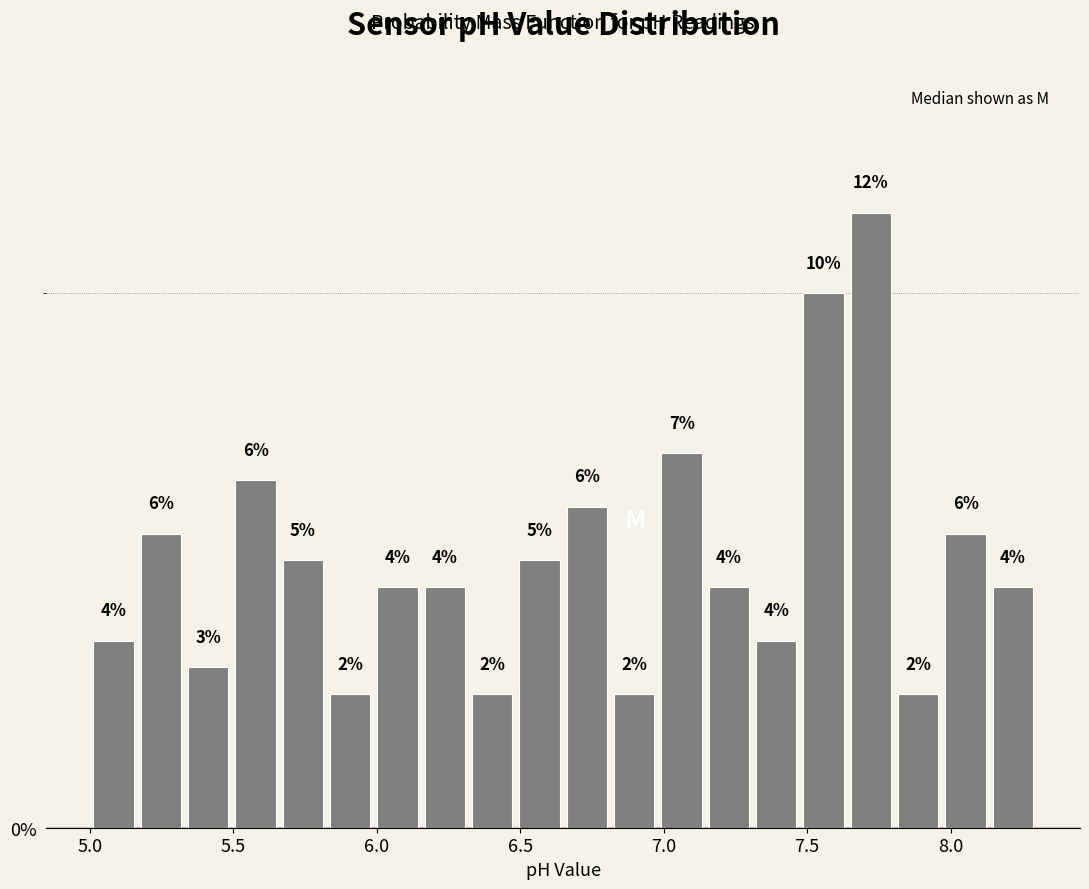

Read against the x-axis, roughly where is the centre of the tallest bar?

7.70